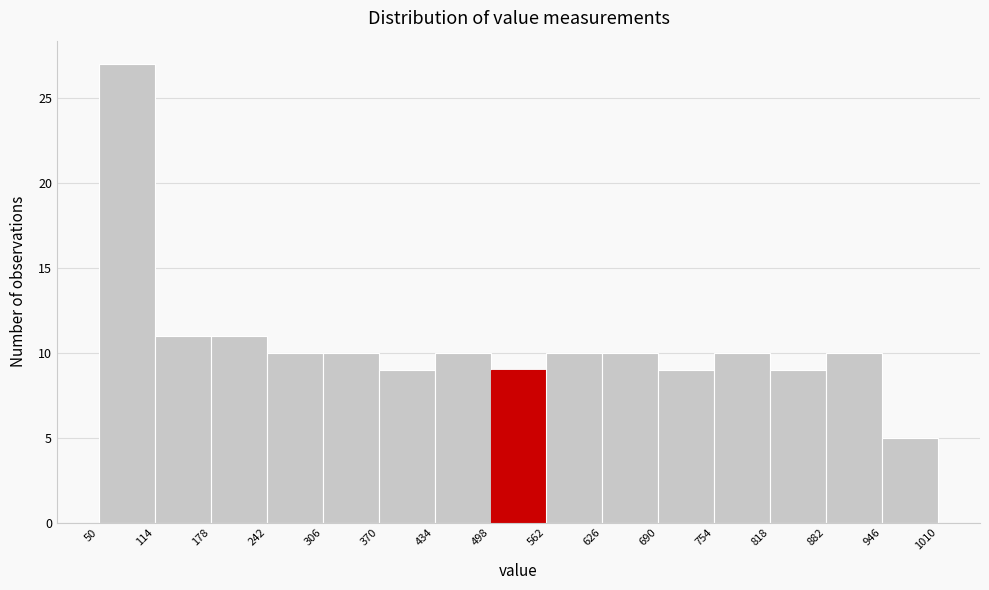

What is the height of the bar covering 306 to 370 on the x-axis? The values are not printed on the chart, so give them approximately, as read against the axis.

10